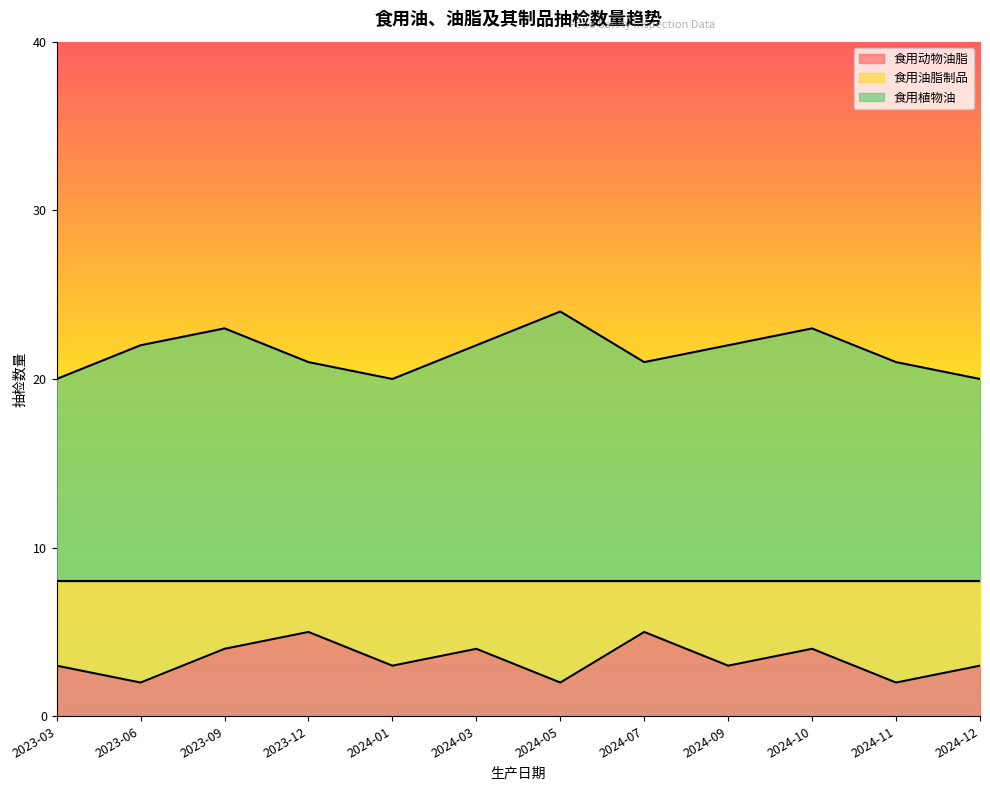

Which series changed the most between 2023-03 and 2024-03?

食用植物油